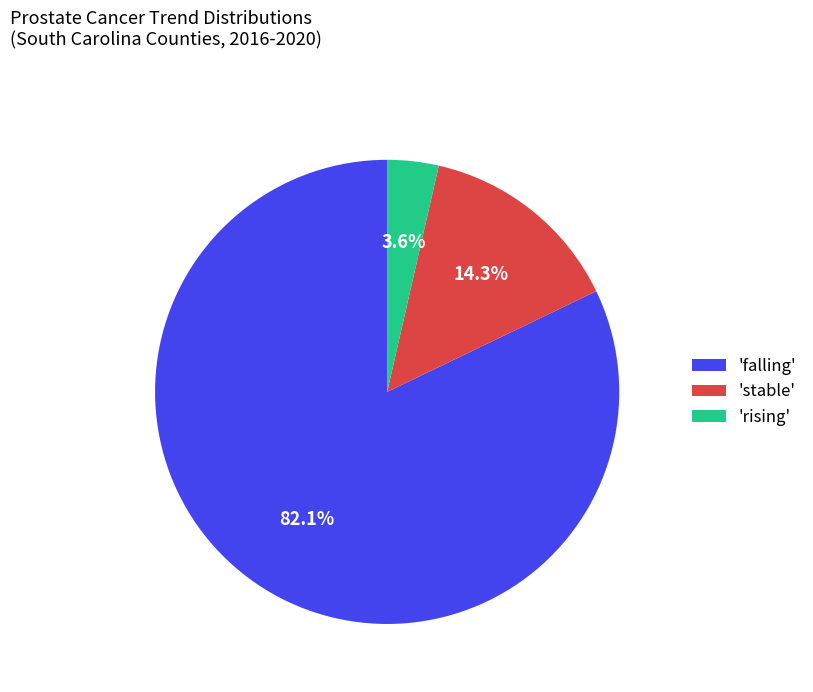

Count the number of slices in the pie.

3